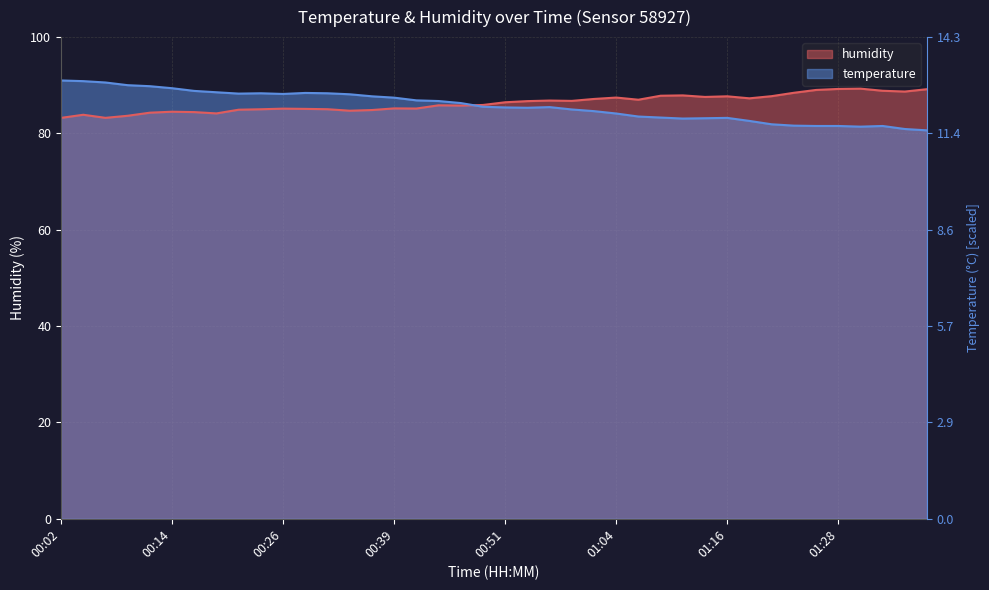

What is the value of the temperature point at the 30th from the left?

83.2